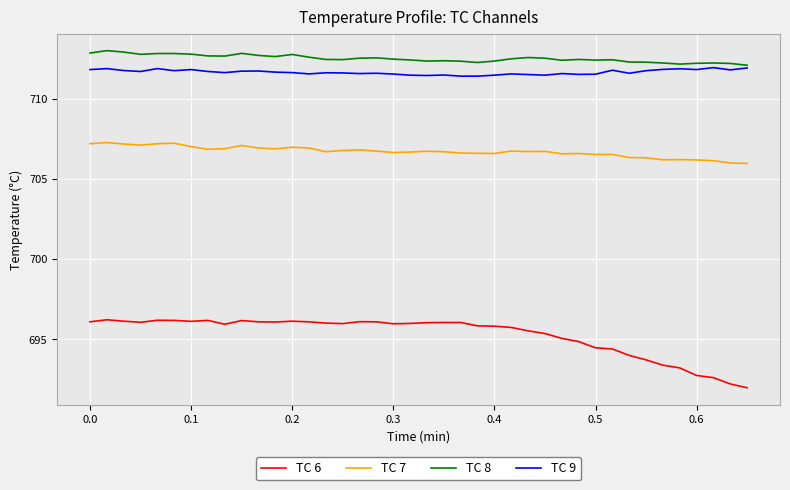

Rank the series by their maximum value, from highest to lowest.

TC 8, TC 9, TC 7, TC 6